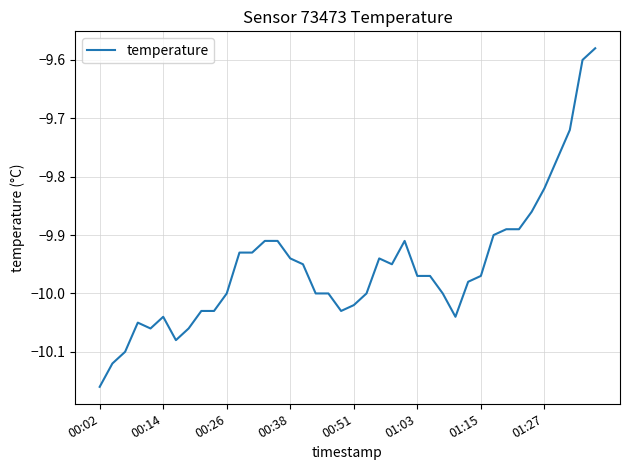

Reading left to right, list all the values displayed in this chart.

-10.2	-10.1	-10.1	-10.1	-10.1	-10.0	-10.1	-10.1	-10.0	-10.0	-10.0	-9.9	-9.9	-9.9	-9.9	-9.9	-9.9	-10.0	-10.0	-10.0	-10.0	-10.0	-9.9	-9.9	-9.9	-10.0	-10.0	-10.0	-10.0	-10.0	-10.0	-9.9	-9.9	-9.9	-9.9	-9.8	-9.8	-9.7	-9.6	-9.6